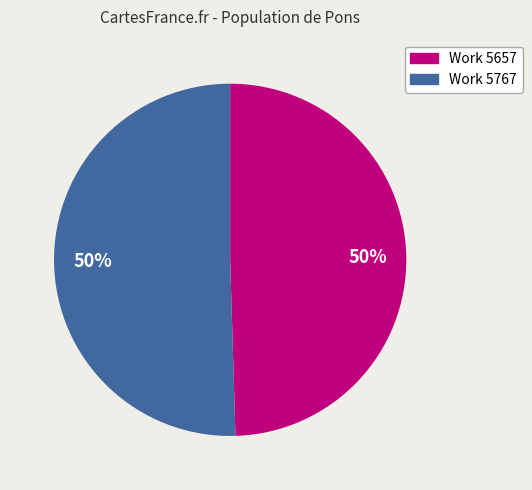

What is the ratio of the value at Work 5657 to the value at Work 5767?

1.0